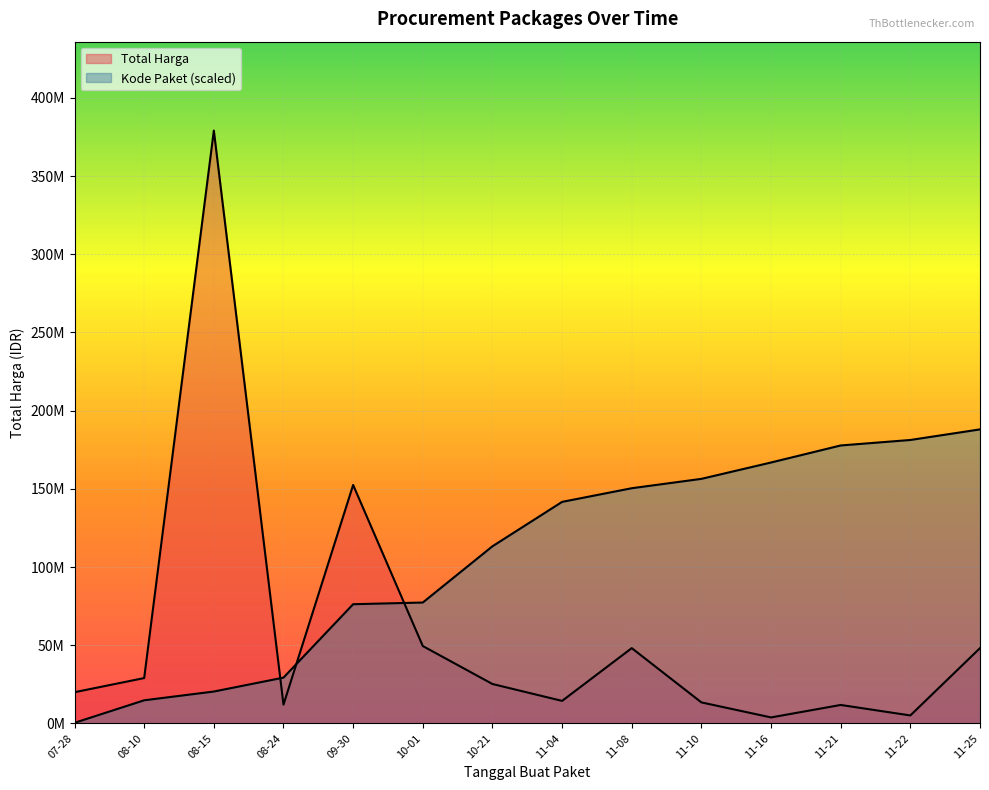

At which category is the sum across all series the highest?

08-15